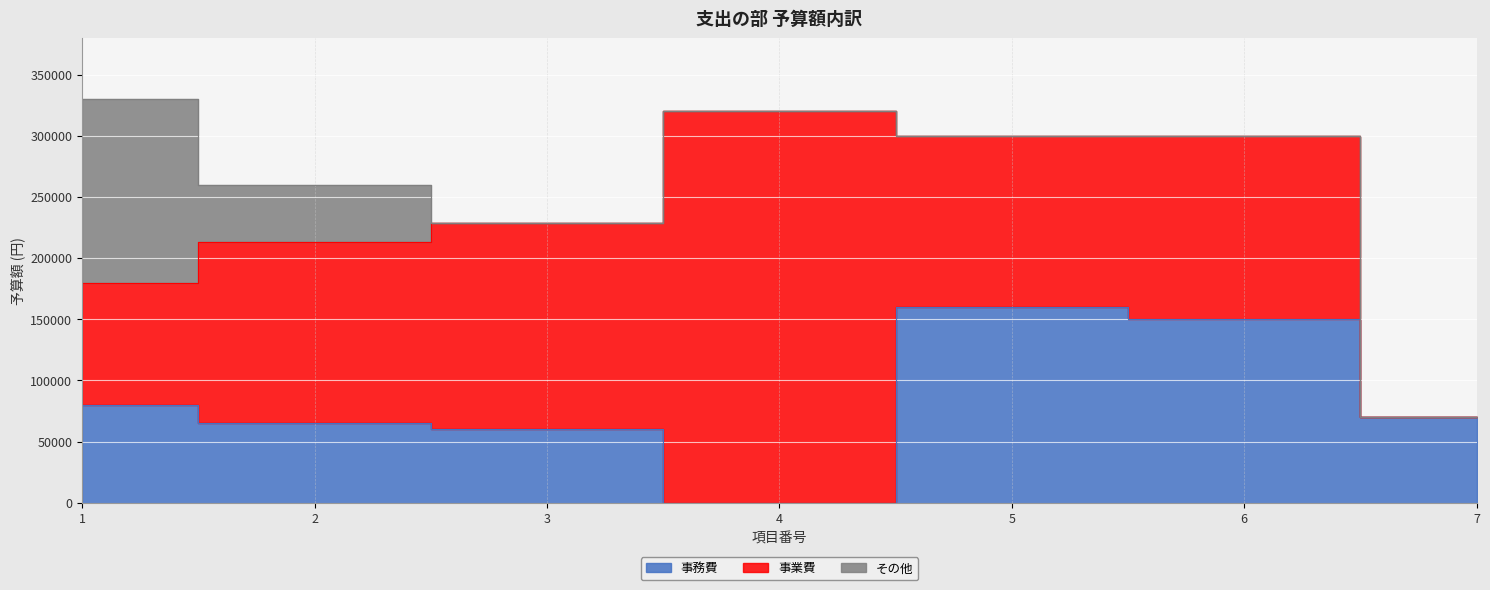

Reading right to left, extract all data points from this chart.

事務費: 7=70000	6=150000	5=160000	4=0	3=60000	2=65000	1=80000
事業費: 7=0	6=150000	5=140000	4=320000	3=169000	2=148000	1=100000
その他: 7=0	6=0	5=0	4=0	3=0	2=47000	1=150000